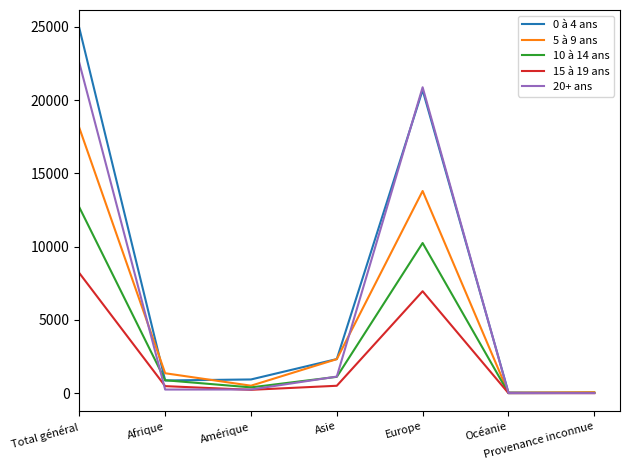

At Total général, list the series in order from largest to smallest.

0 à 4 ans, 20+ ans, 5 à 9 ans, 10 à 14 ans, 15 à 19 ans